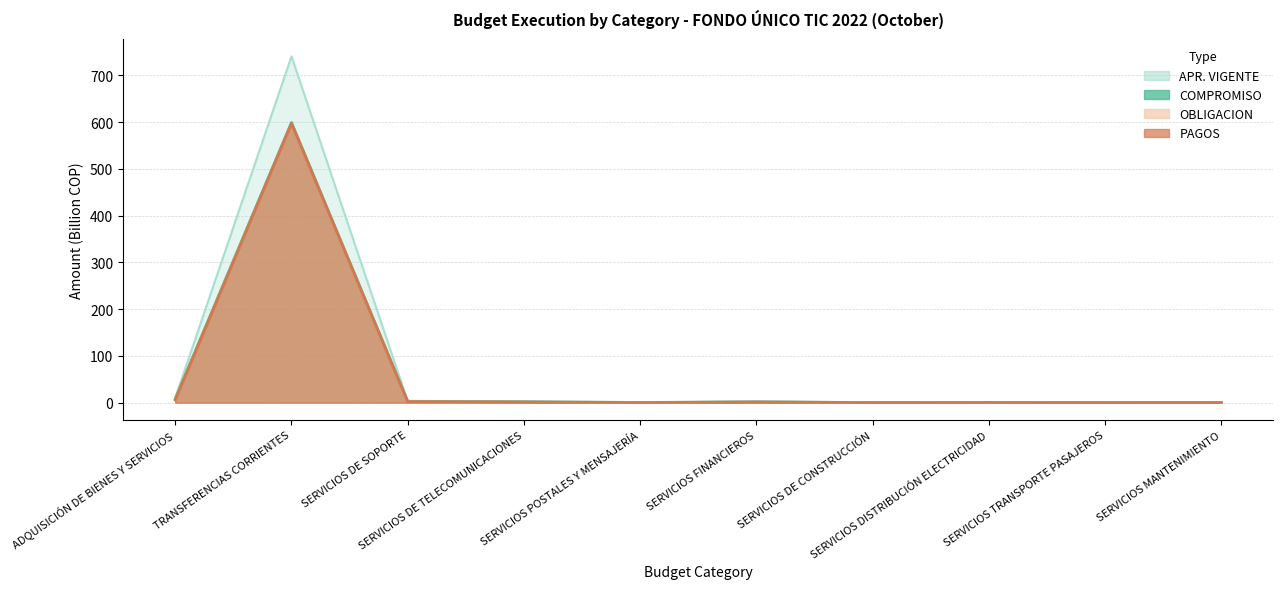

What position from the right is SERVICIOS DE SOPORTE?

8